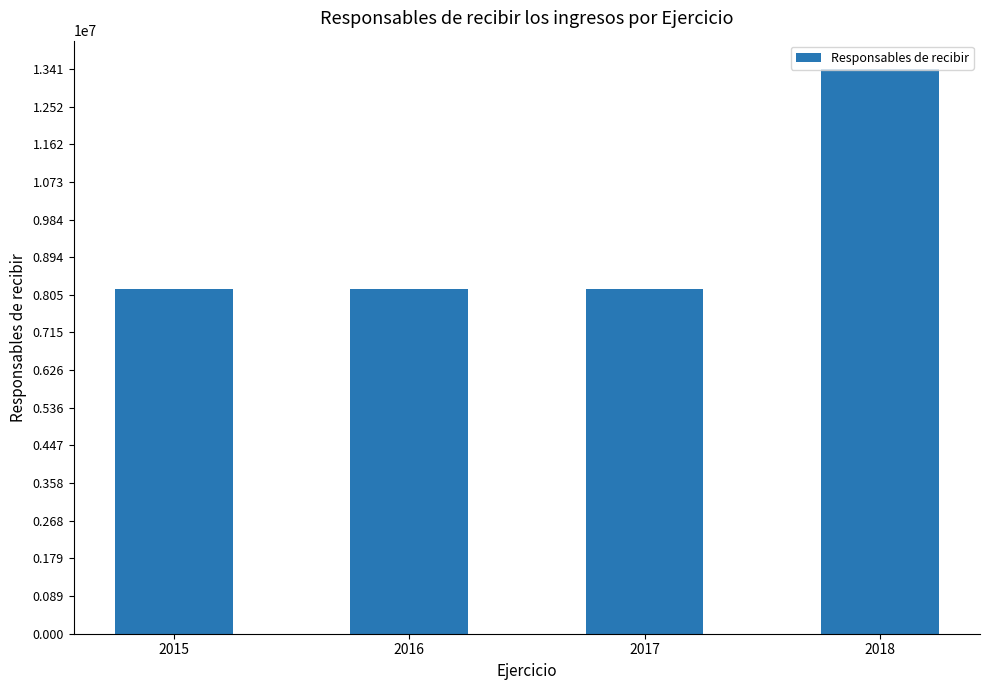

At which category does the chart reach its peak across all series?

2018